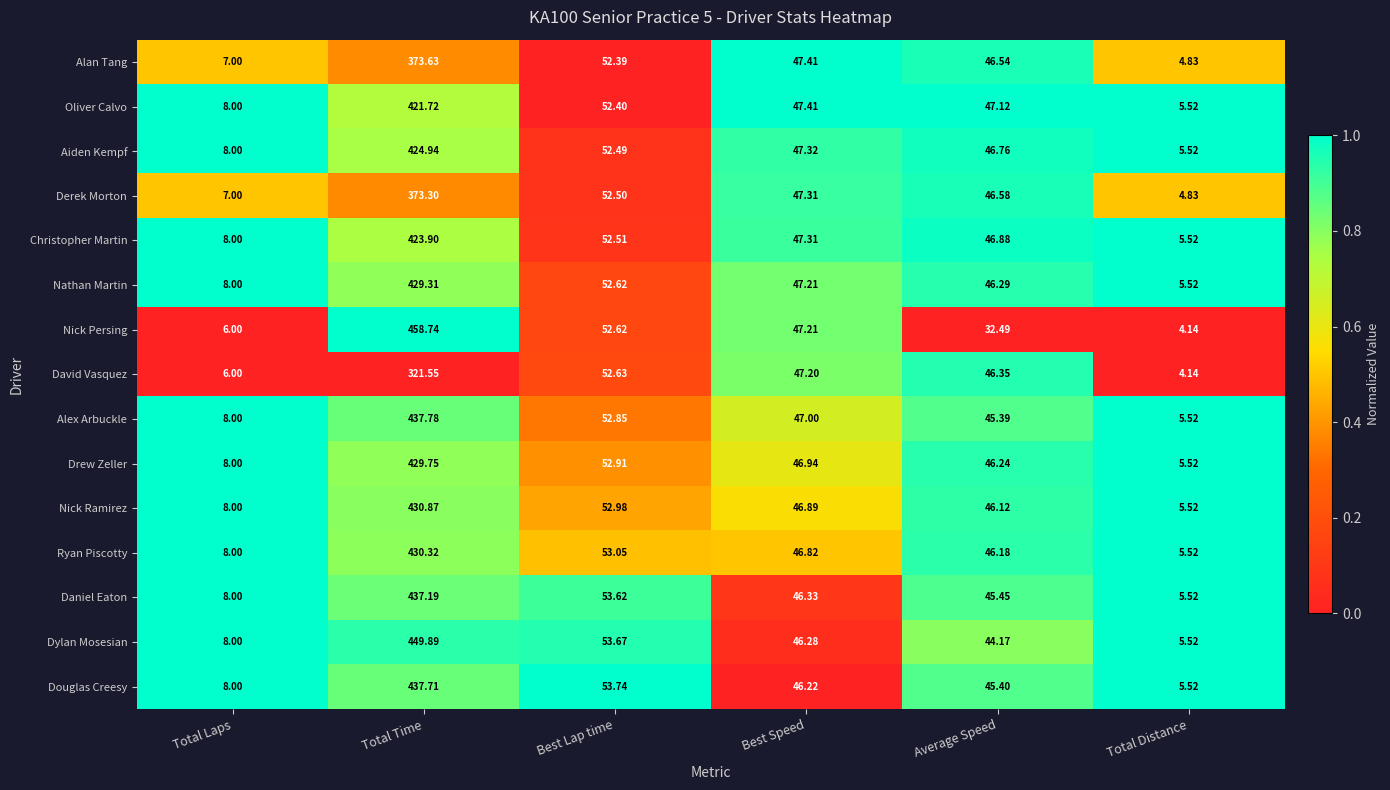

How many data points does each series have?

6